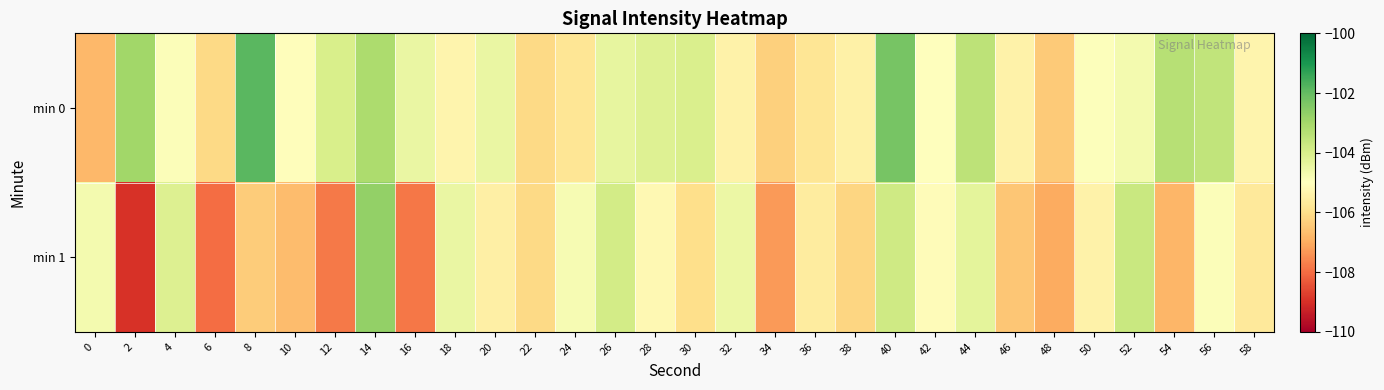

Which series has the largest total across all categories?

min 0